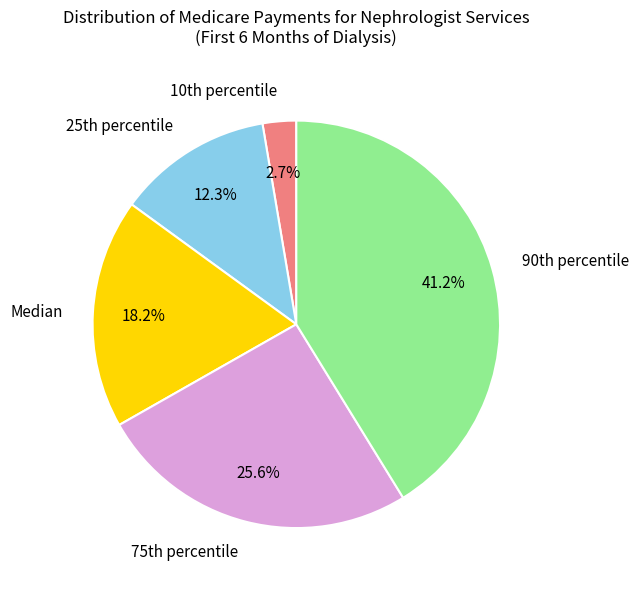

Count the number of slices in the pie.

5